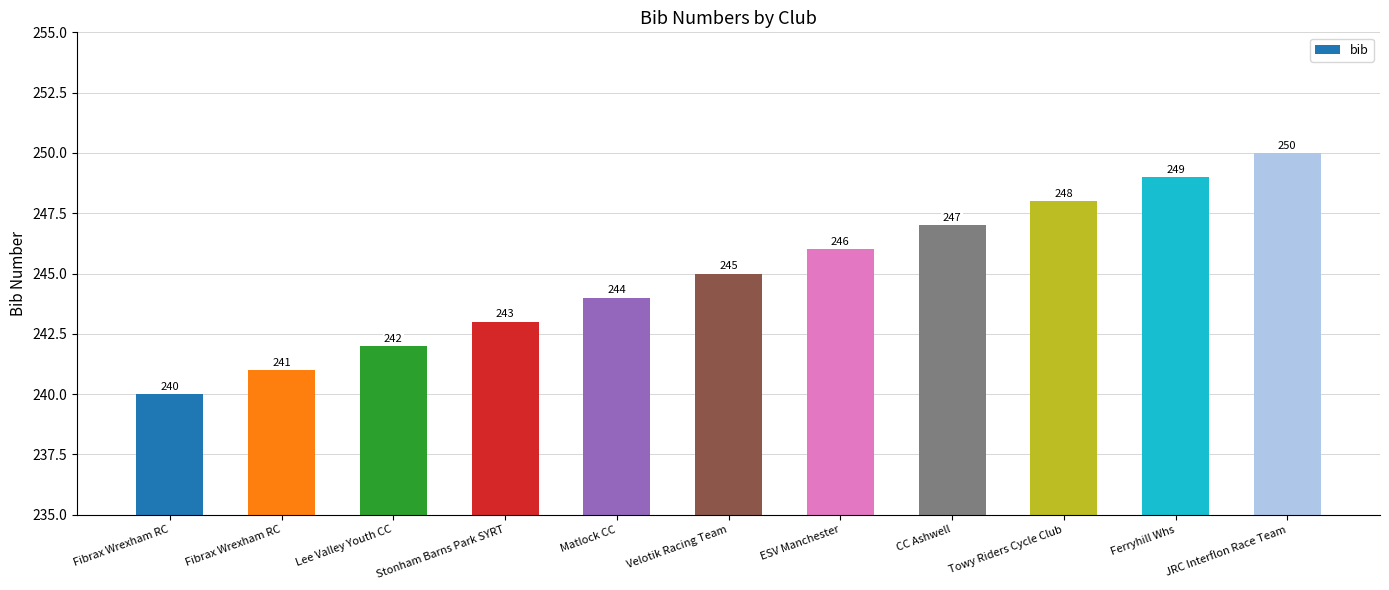

Are the bars horizontal?

No